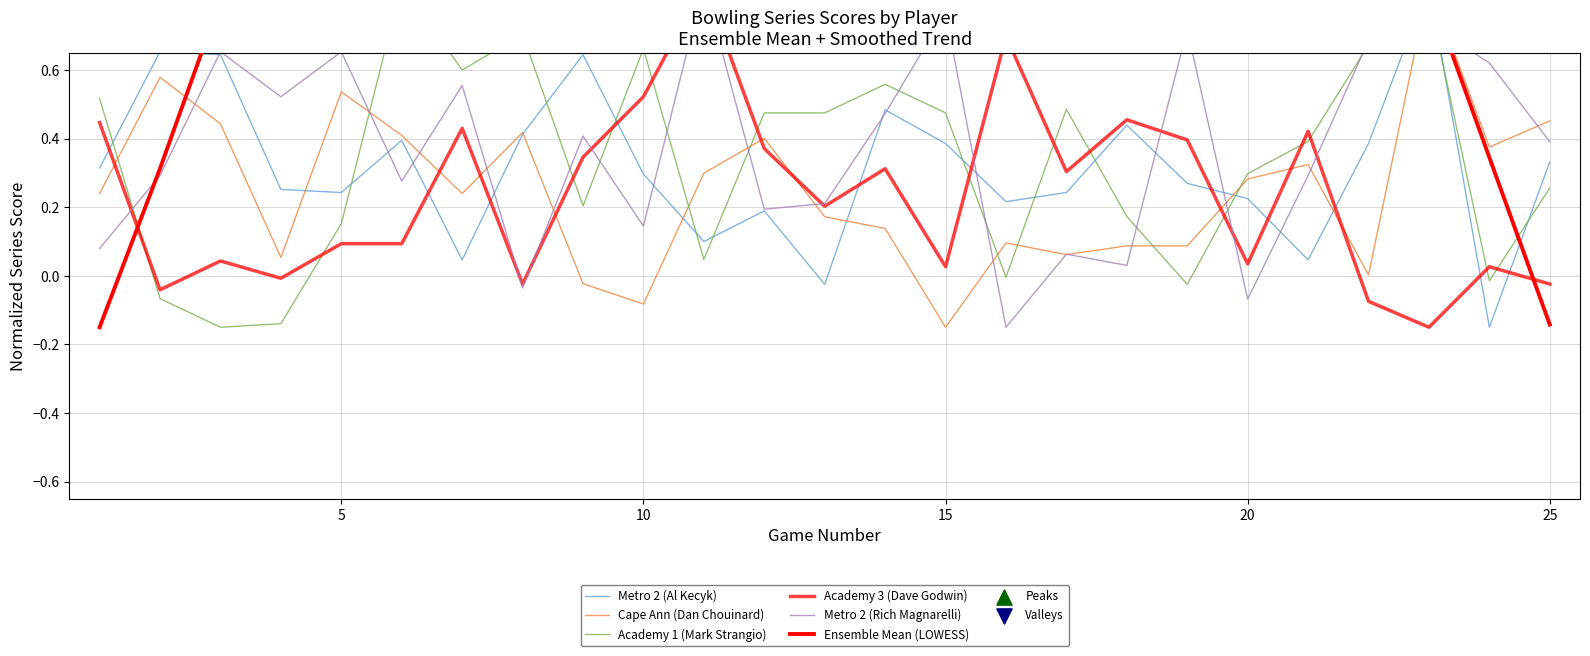

Which series reaches the maximum Y coordinate?

Metro 2 (Al Kecyk)